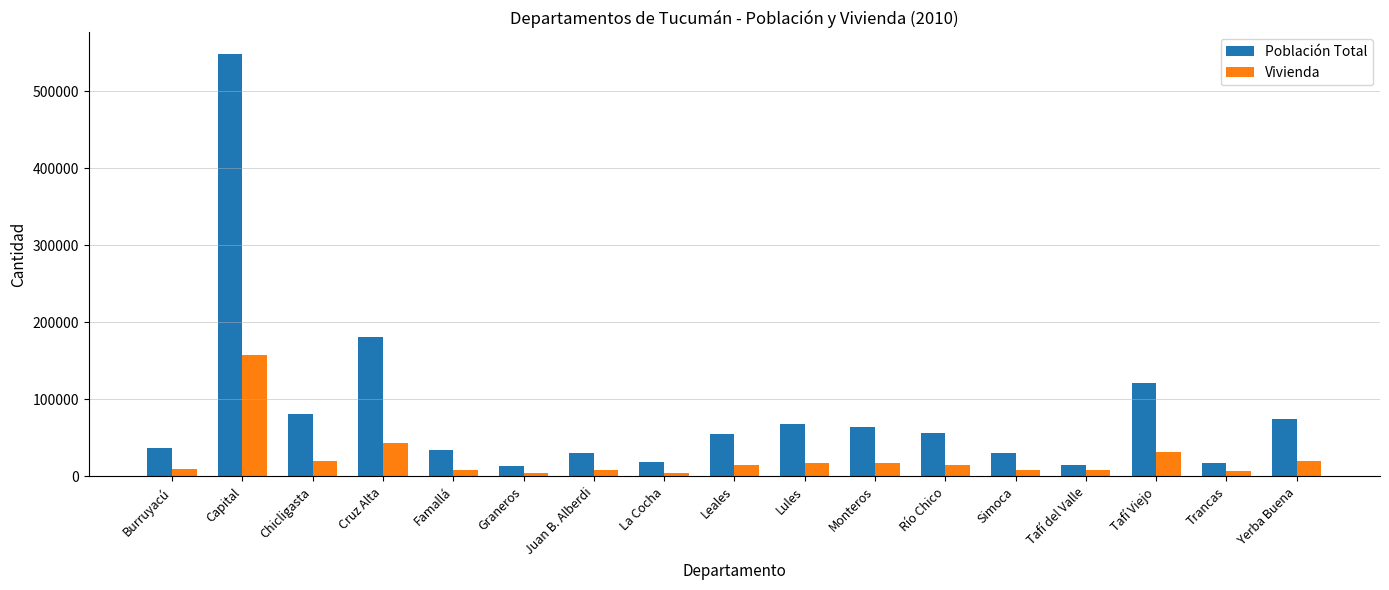

Count the number of data series in this chart.

2